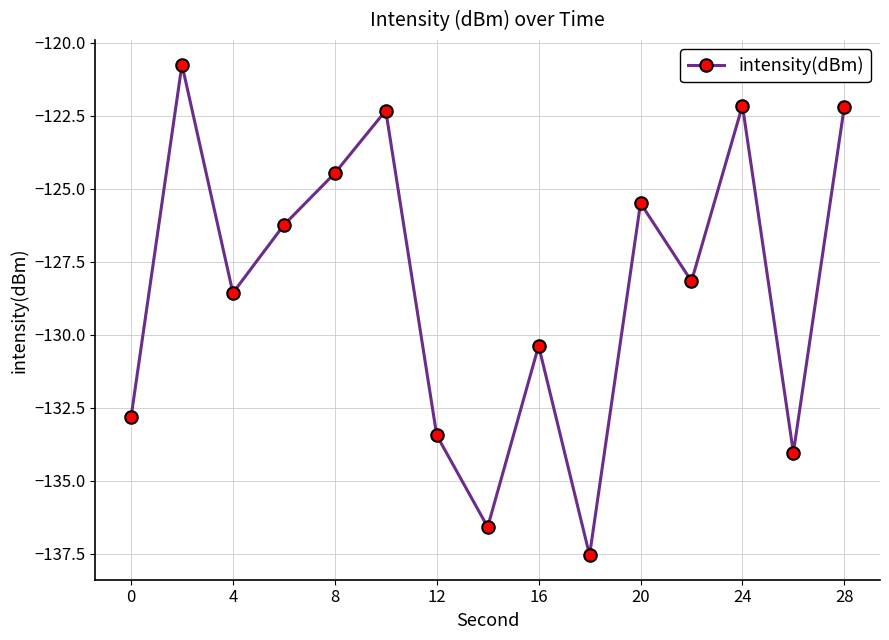

What is the average value?

-128.3